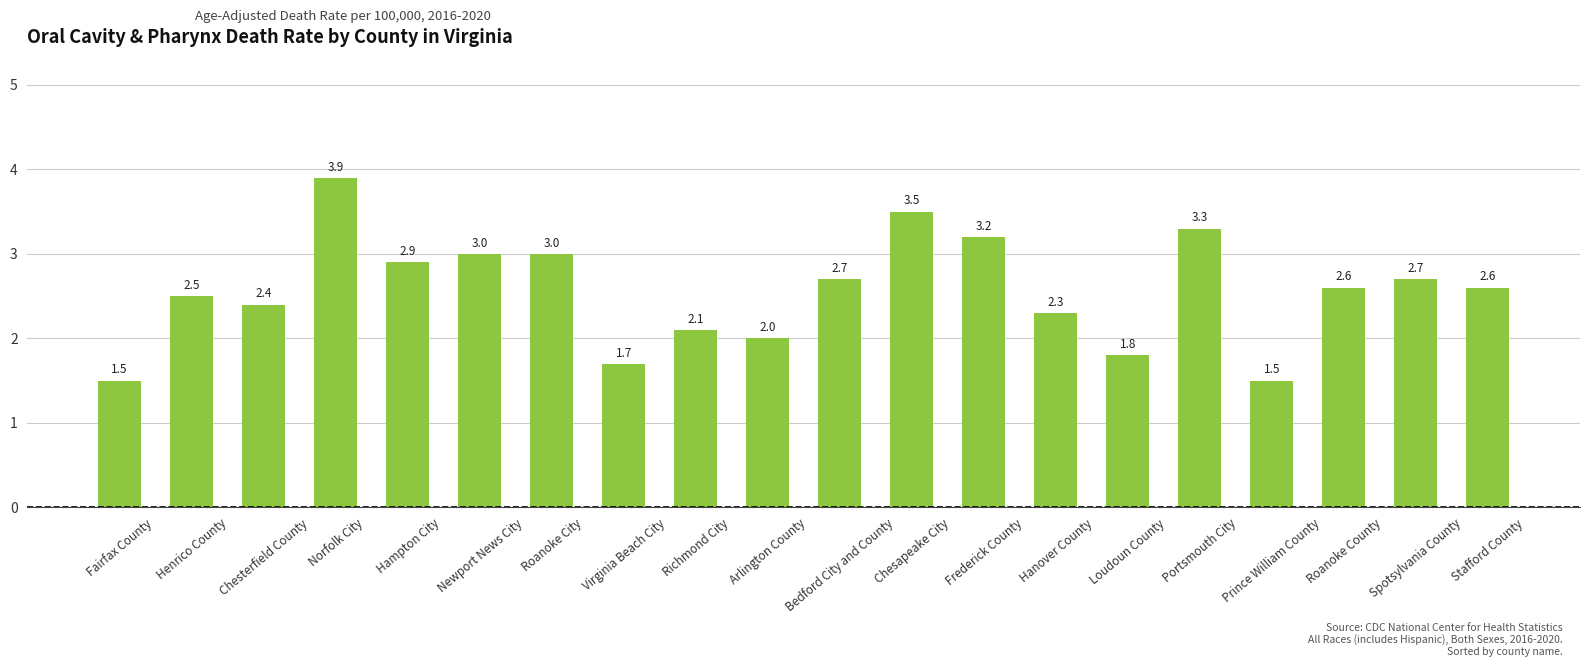

Reading left to right, what are all the values shown in this chart?

Fairfax County=1.5	Henrico County=2.5	Chesterfield County=2.4	Norfolk City=3.9	Hampton City=2.9	Newport News City=3.0	Roanoke City=3.0	Virginia Beach City=1.7	Richmond City=2.1	Arlington County=2.0	Bedford City and County=2.7	Chesapeake City=3.5	Frederick County=3.2	Hanover County=2.3	Loudoun County=1.8	Portsmouth City=3.3	Prince William County=1.5	Roanoke County=2.6	Spotsylvania County=2.7	Stafford County=2.6